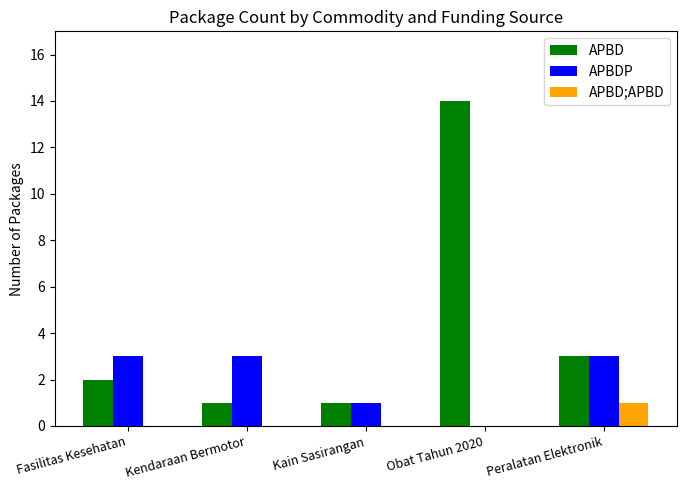

What is the maximum value for APBD?

14